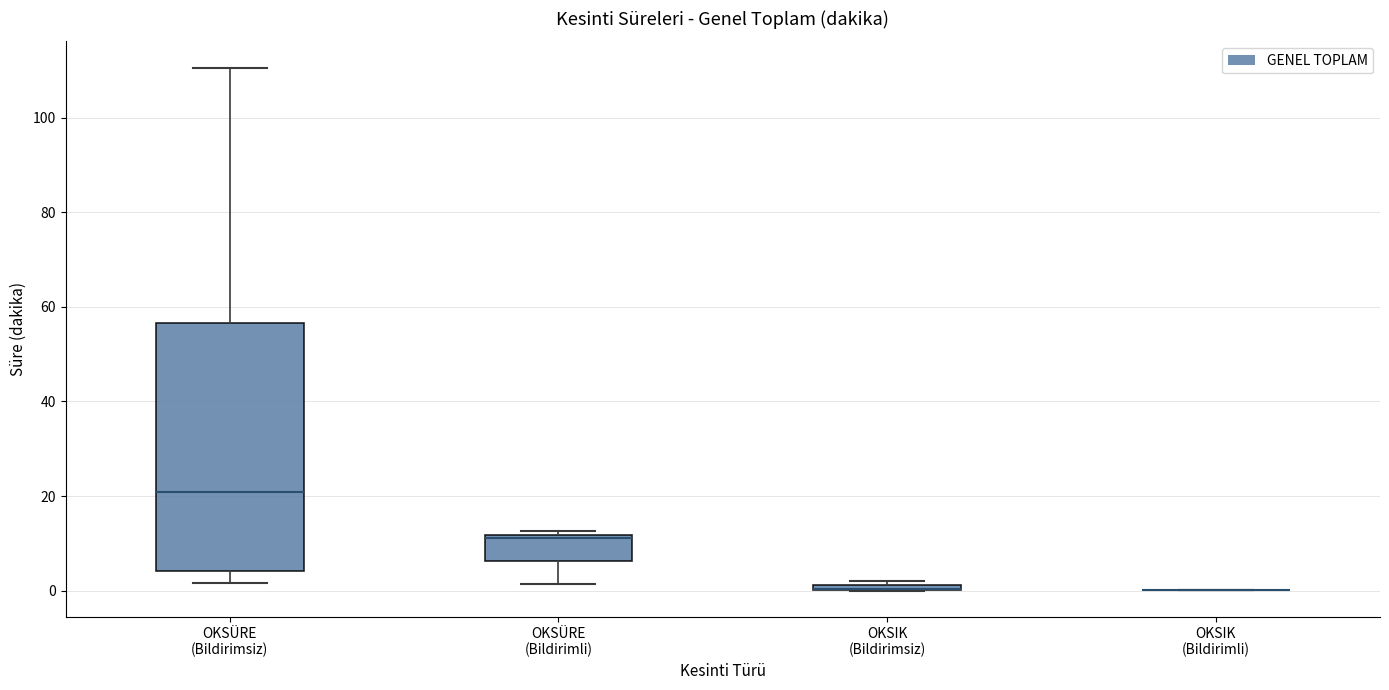

Which box is the tallest, from its lower edge to its upper edge?

OKSÜRE (Bildirimsiz)